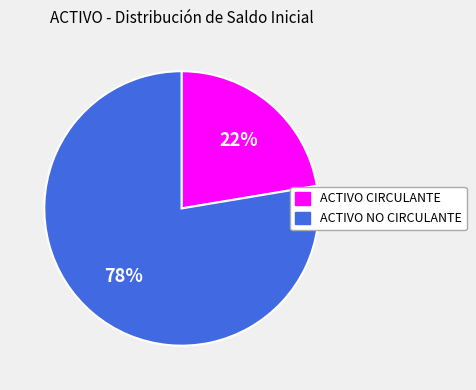

How many segments does this pie chart have?

2